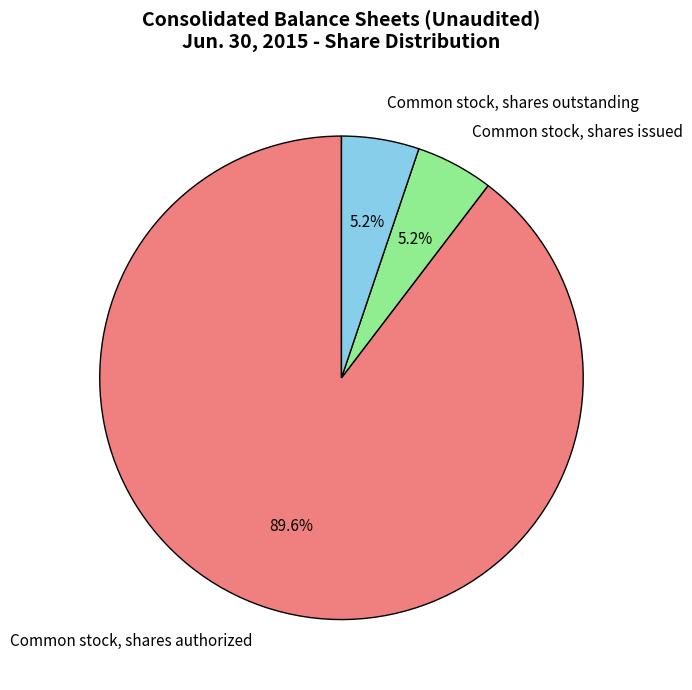

Approximately how many times larger is the value at Common stock, shares issued compared to Common stock, shares outstanding?

1.0